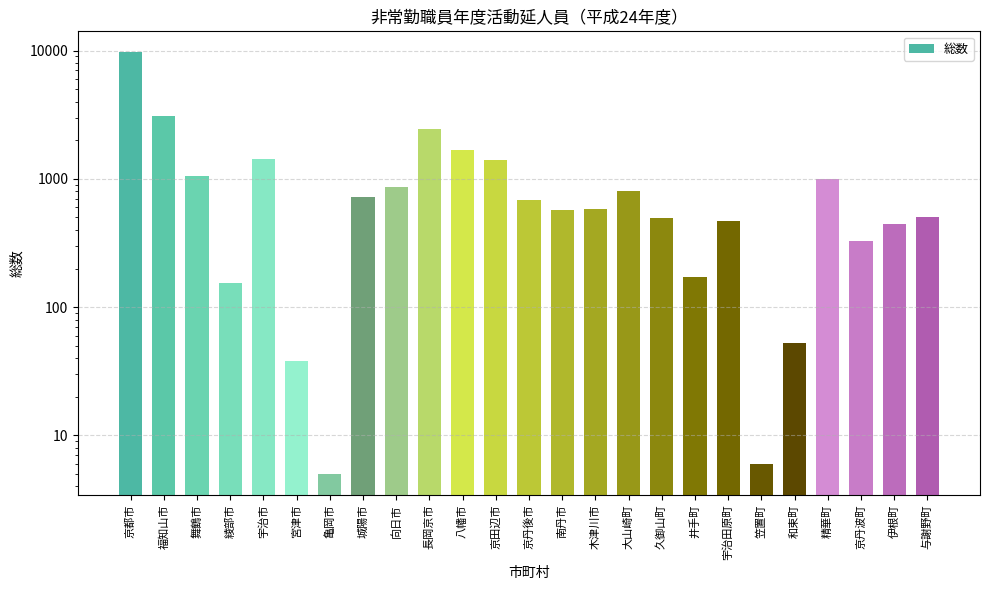

Is it true that the value at 伊根町 is 600?

False